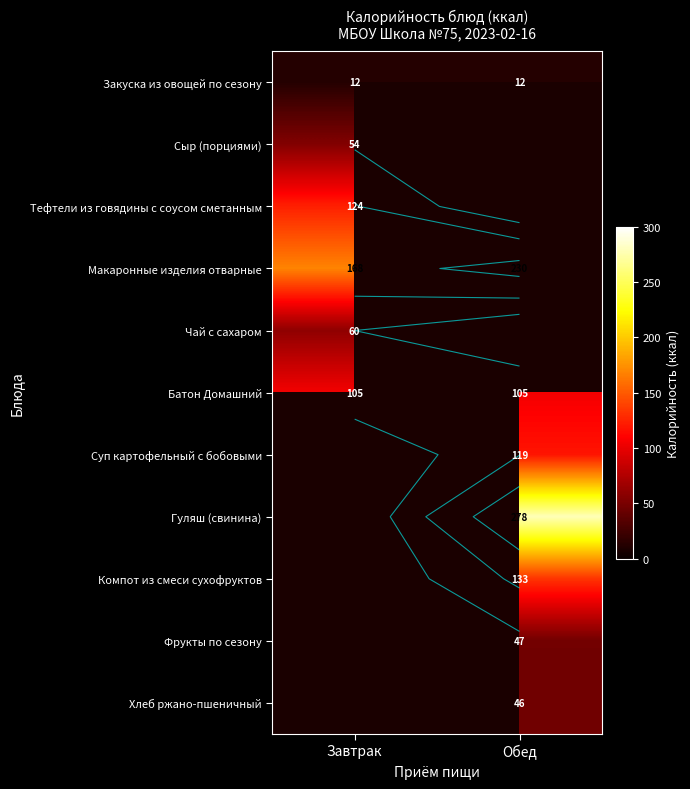

What is the minimum value shown in the chart?

12.0